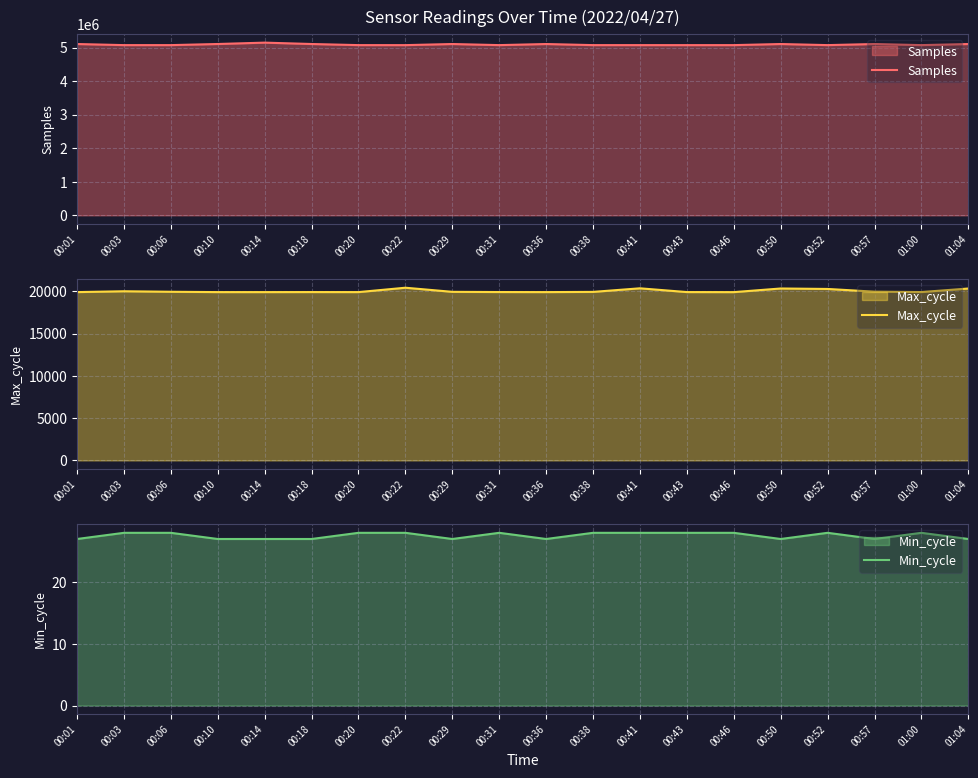

What is the difference between the Samples values at 00:10 and 00:38?

33152